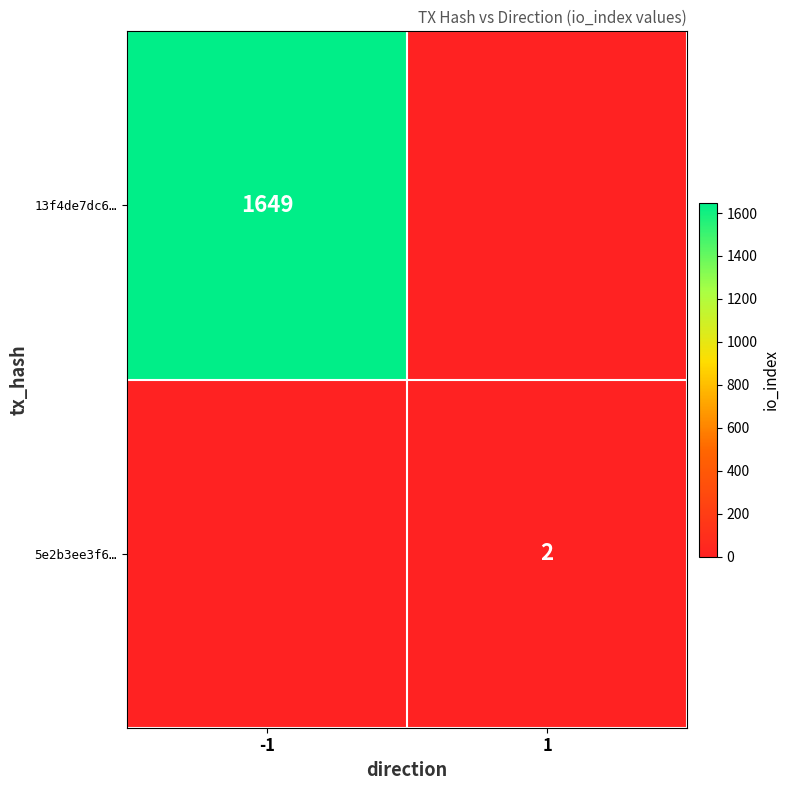

What is the difference between the highest and lowest values at 1?

2